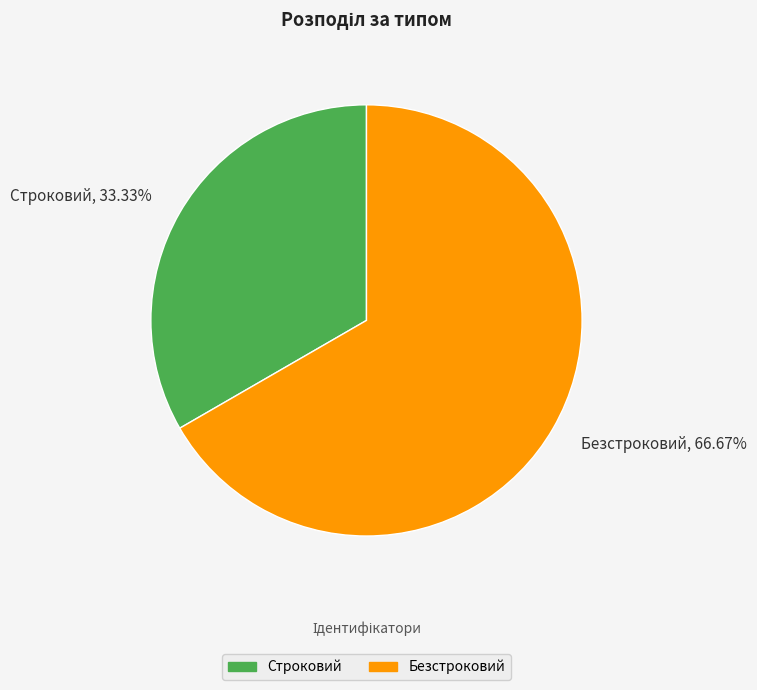

Combined, do Безстроковий and Строковий account for over 50%?

Yes